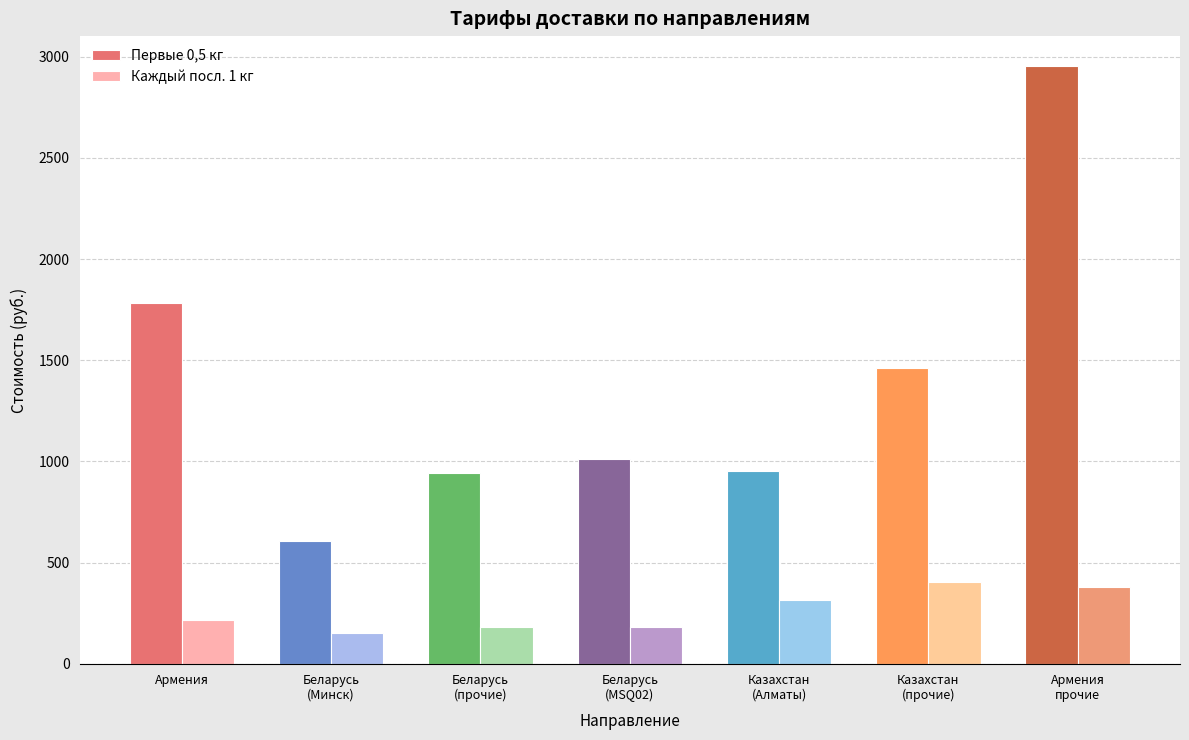

Which category has the lowest value across all series?

Беларусь
(Минск)